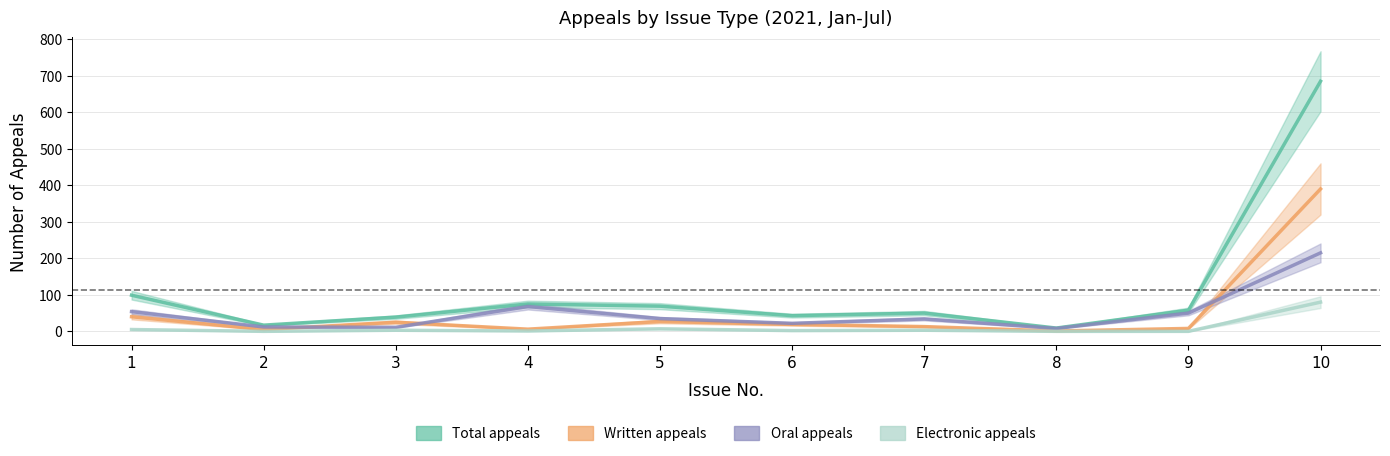

What is the value of the Oral appeals point at the 6th from the left?

22